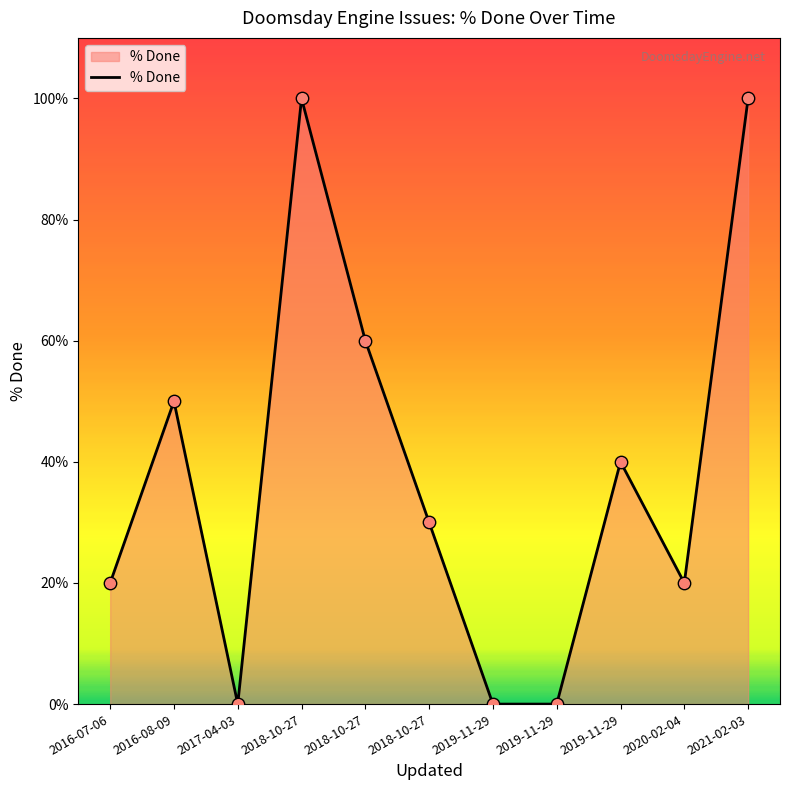

What is the change in value from 2018-10-27 to 2019-11-29?

-60